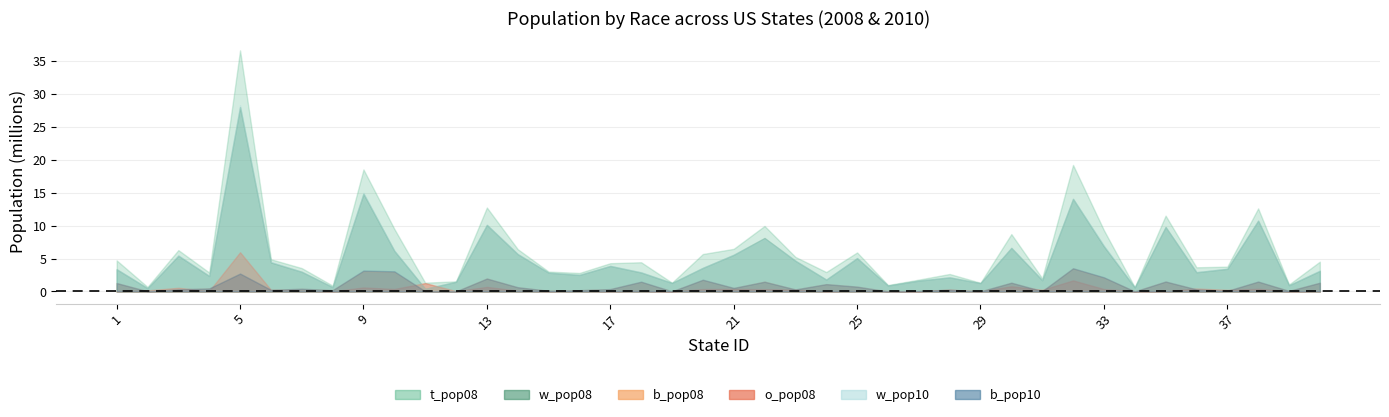

Reading right to left, transcribe all the data shown in this chart.

t_pop08: 40=4528996	39=1055003	38=12612285	37=3768748	36=3668976	35=11515391	34=657569	33=9309449	32=19212436	31=2010662	30=8711090	29=1315906	28=2653630	27=1796378	26=976415	25=5923916	24=2947806	23=5247018	22=9946889	21=6468967	20=5684965	19=1330509	18=4435586	17=4289878	16=2808076	15=3016734	14=6424806	13=12747038	12=1534320	11=1332213	10=9504843	9=18527305	8=883874	7=3545579	6=4889730	5=36604337	4=2874554	3=6280362	2=687455	1=4718206
w_pop08: 40=3129618	39=929381	38=10743098	37=3434397	36=2917406	35=9781972	34=603568	33=6856233	32=14057786	31=1707457	30=6611708	29=1262351	28=2135244	27=1644461	26=894799	25=5057536	24=1799399	23=4657575	22=8118649	21=5562217	20=3579667	19=1287317	18=2883647	17=3872310	16=2508363	15=2847918	14=5664810	13=10102663	12=1467743	11=403775	10=6165916	9=14832937	8=650311	7=2984016	6=4414527	5=27990346	4=2346846	3=5429954	2=493965	1=3366536
b_pop08: 40=1308465	39=81603	38=1469600	37=89386	36=307270	35=1488002	34=8994	33=2084901	32=3473867	31=54341	30=1311696	29=18948	28=244200	27=91900	26=6665	25=719723	24=1103216	23=294544	22=1485681	21=517040	20=1741767	19=18505	18=1444476	17=352036	16=188485	15=99622	14=624185	13=1955231	12=14244	11=33067	10=2962628	9=3086395	8=197813	7=401643	6=231792	5=2662354	4=458375	3=294617	2=30075	1=1259177
o_pop08: 40=90913	39=44019	38=399587	37=244965	36=444300	35=65417	34=45007	33=368315	32=1680783	31=248864	30=787686	29=34607	28=274186	27=37831	26=74951	25=146657	24=45191	23=294899	22=342559	21=389710	20=363531	19=15687	18=107463	17=65532	16=111228	15=69194	14=135811	13=689144	12=52333	11=1271670	10=376299	9=607973	8=35750	7=159920	6=243411	5=5951637	4=69333	3=555791	2=163415	1=92493
w_pop10: 40=3198579	39=922331	38=10766954	37=3476736	36=2965869	35=9767820	34=615263	33=6985358	32=14078317	31=1742790	30=6621985	29=1260654	28=2152677	27=1666286	26=905118	25=5098388	24=1804239	23=4682126	22=8048819	21=5591798	20=3600864	19=1282994	18=2932468	17=3904888	16=2538944	15=2864005	14=5693566	13=10136715	12=1496784	11=410433	10=6223554	9=14989125	8=654944	7=2987138	6=4520301	5=28280715	4=2373667	3=5493590	2=507431	1=3399975
b_pop10: 40=1329507	39=84466	38=1506459	37=94276	36=319116	35=1510985	34=10145	33=2151978	32=3523196	31=57717	30=1333527	29=19902	28=255727	27=96172	26=6917	25=734657	24=1115323	23=311471	22=1483261	21=539664	20=1783183	19=19674	18=1485375	17=364148	16=195412	15=107203	14=643598	13=1965842	12=15104	11=33390	10=3057817	9=3172720	8=204730	7=416130	6=245200	5=2718779	4=466200	3=316039	2=31404	1=1279072